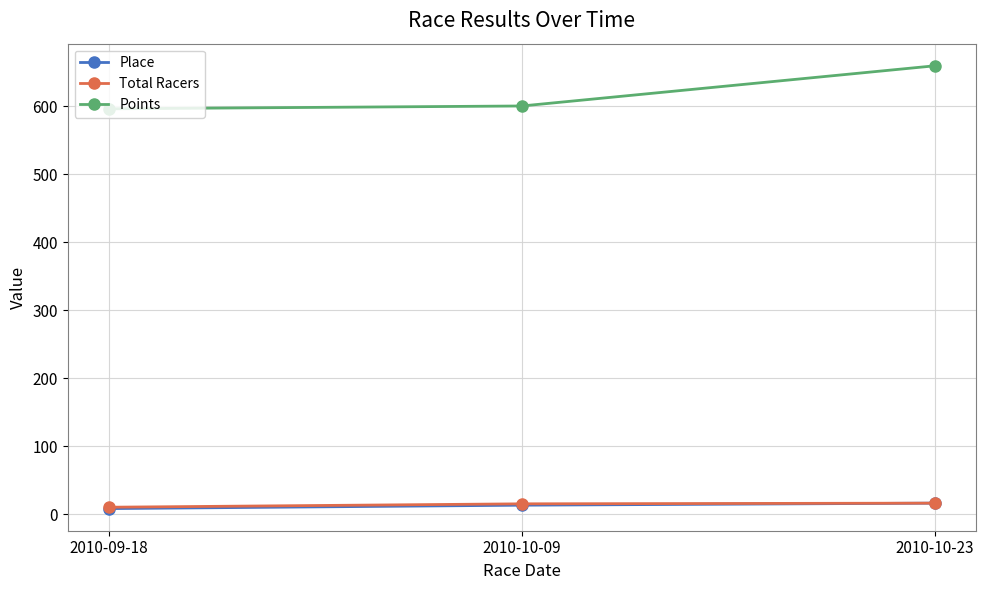

At which label does Points first exceed 600?

2010-10-09